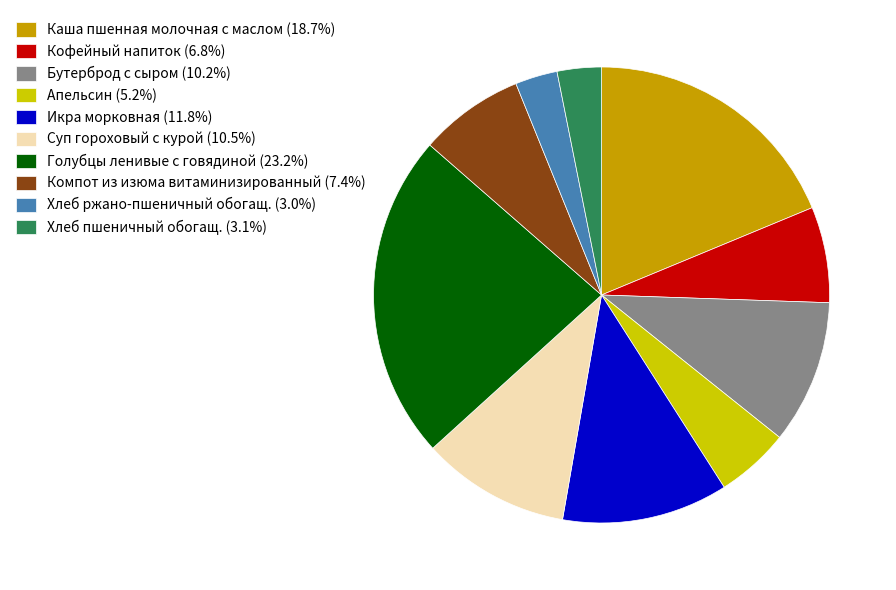

What is the ratio of the value at Икра морковная to the value at Каша пшенная молочная с маслом?

0.6